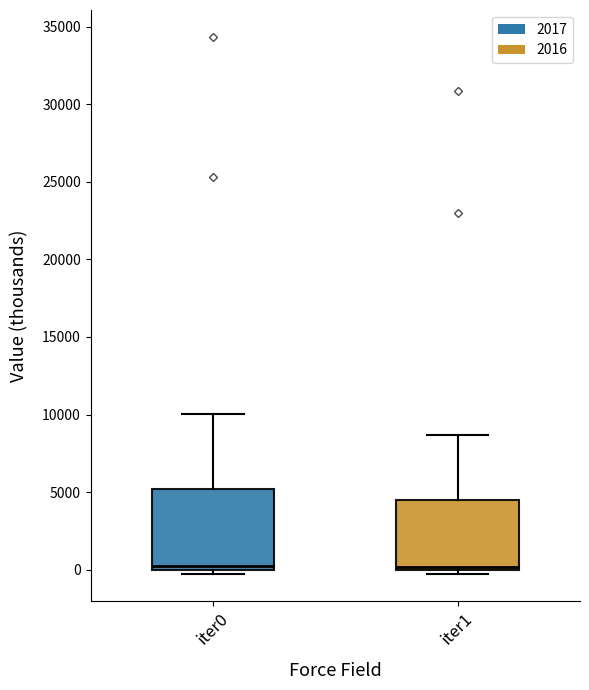

Where is the lower edge of the box for iter1 on the y-axis? The values are not printed on the chart, so give them approximately, as read against the axis.

0